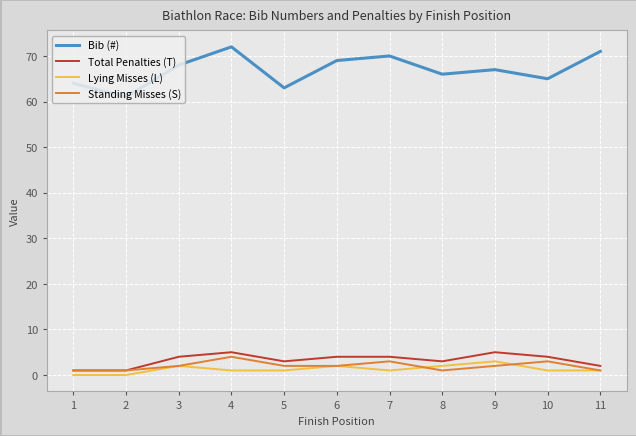

What is the lowest value of the Bib (#) series?

61